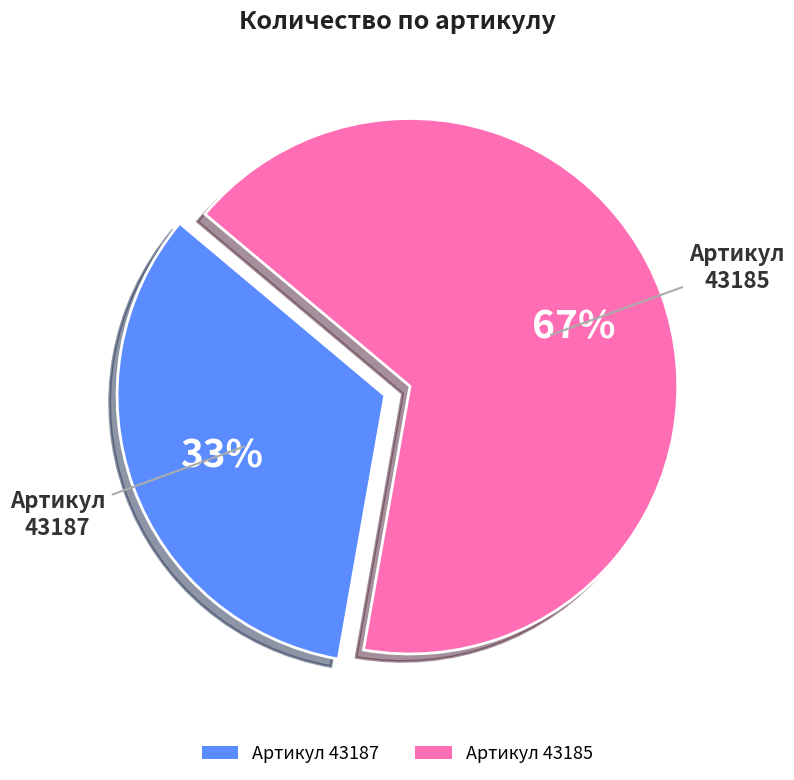

Do 43185 and 43187 together represent more than half of the pie?

Yes